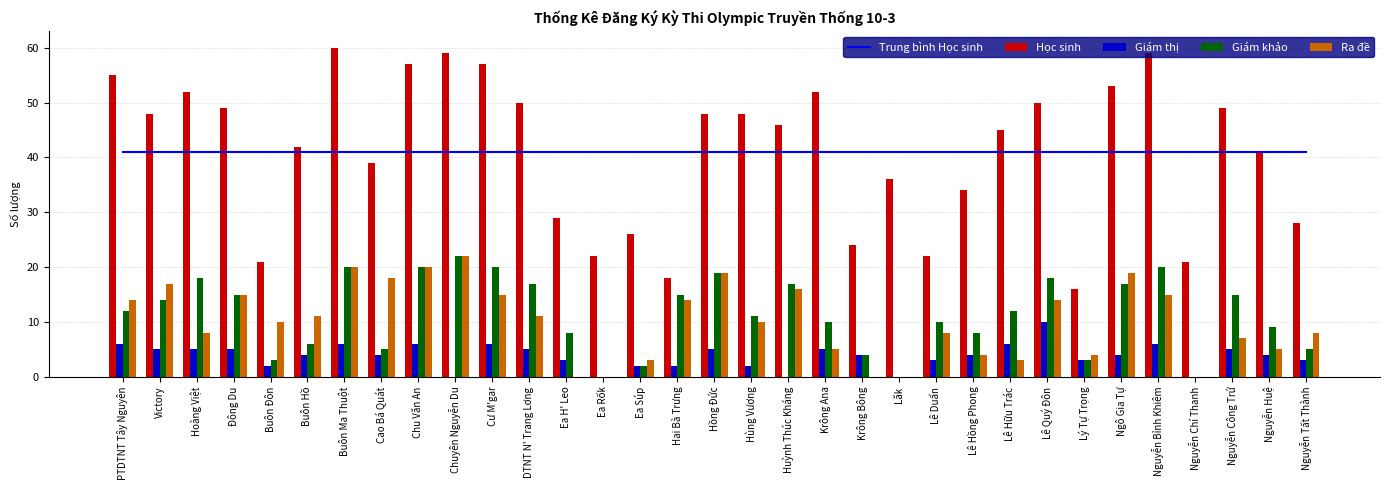

Count the number of categories in the chart.

33